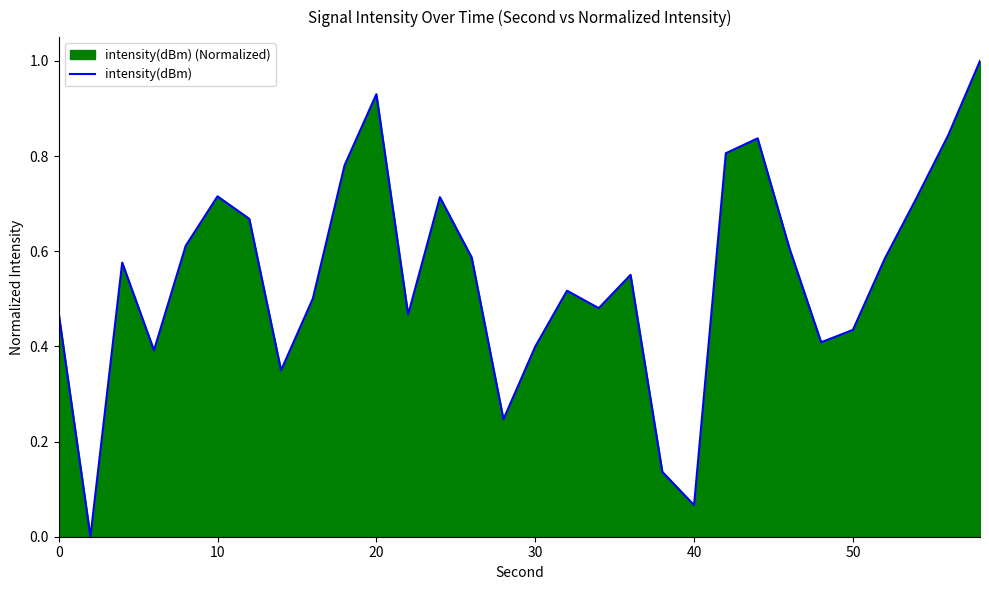

The chart shows a value of 0.4 at 20. True or false?

False